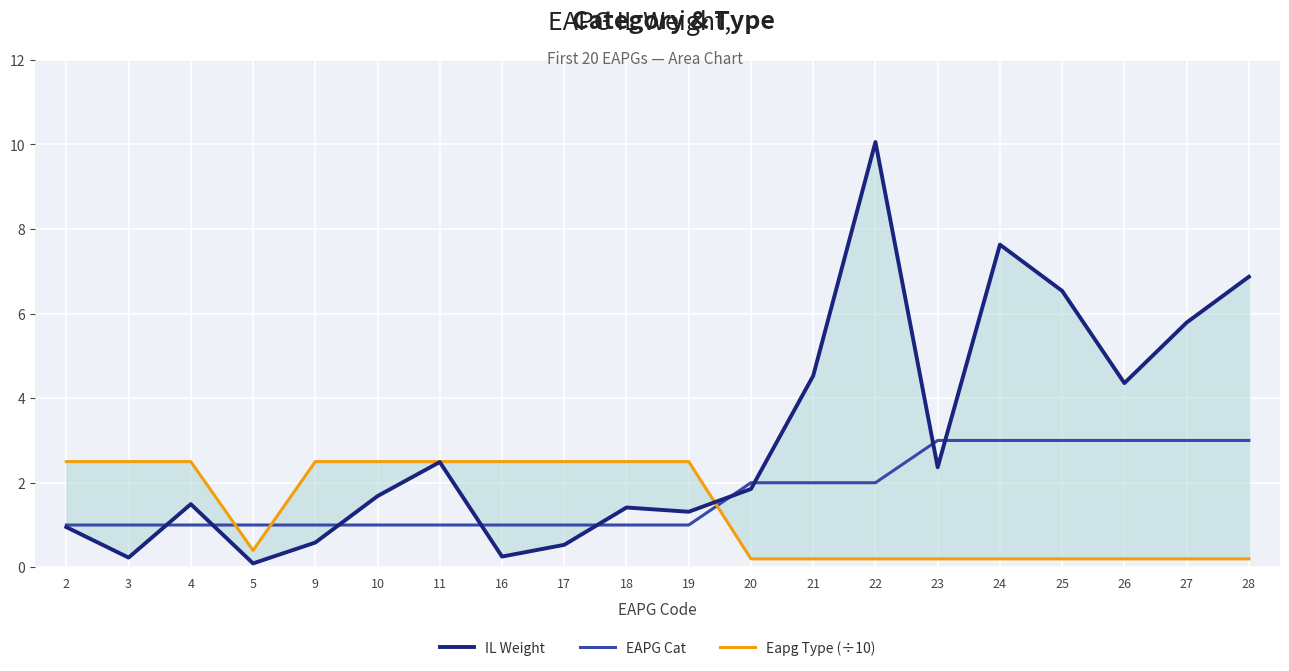

At 19, list the series in order from smallest to largest.

EAPG Cat, IL Weight, Eapg Type (÷10)